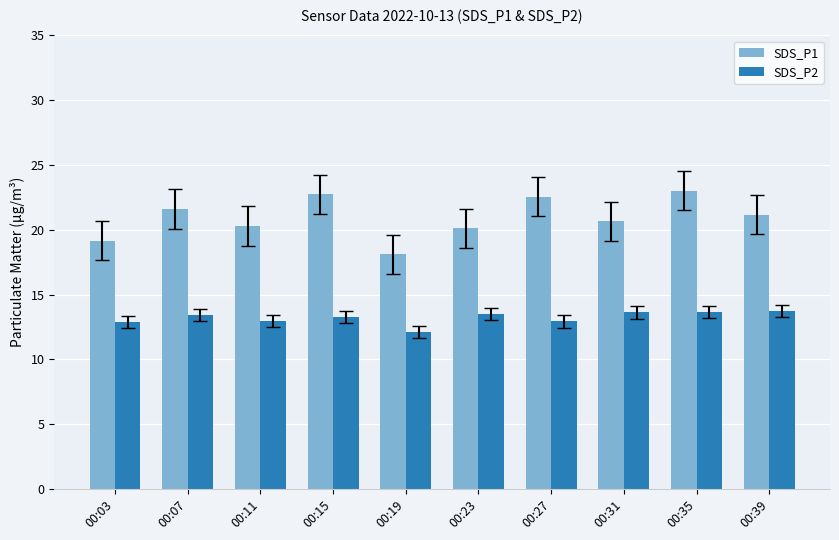

Is it true that SDS_P1 equals 20.3 at 00:11?

True